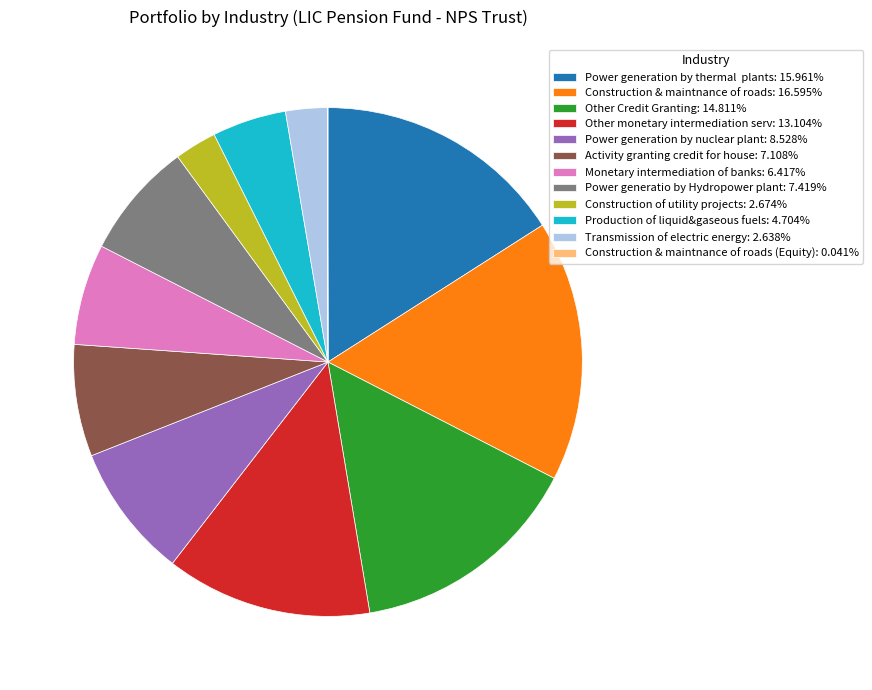

Is Other Credit Granting: 14.811% the majority of the pie?

No